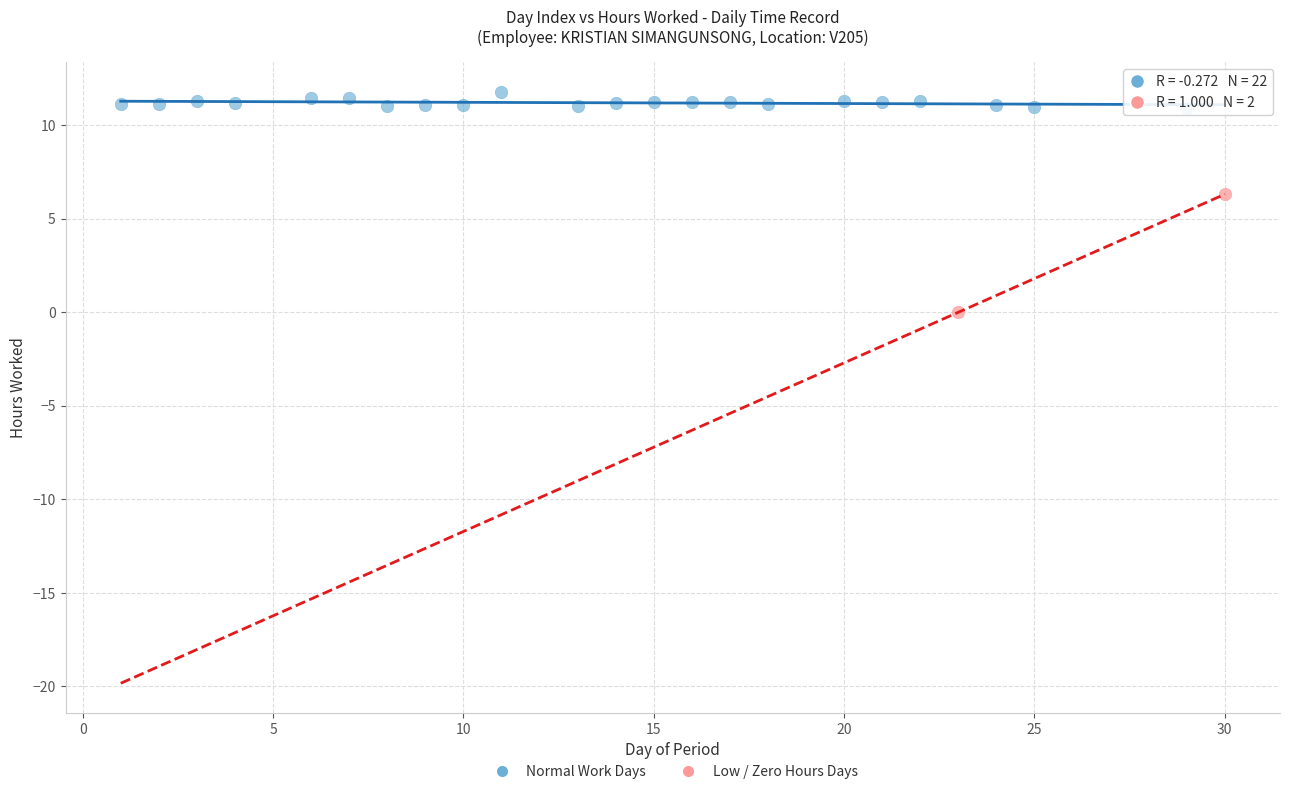

Which series reaches the minimum Y coordinate?

Low / Zero Hours Days